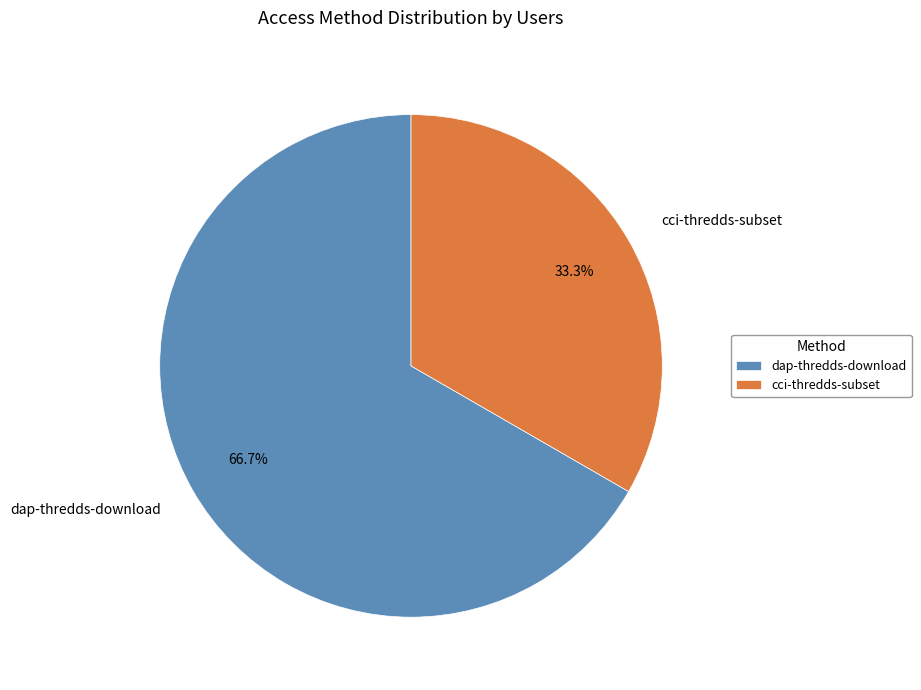

How many slices are in this pie chart?

2